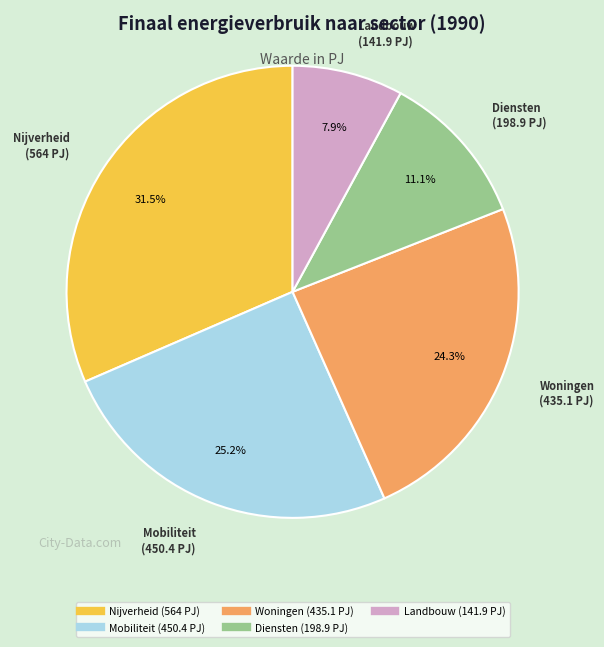

How many slices are in this pie chart?

5